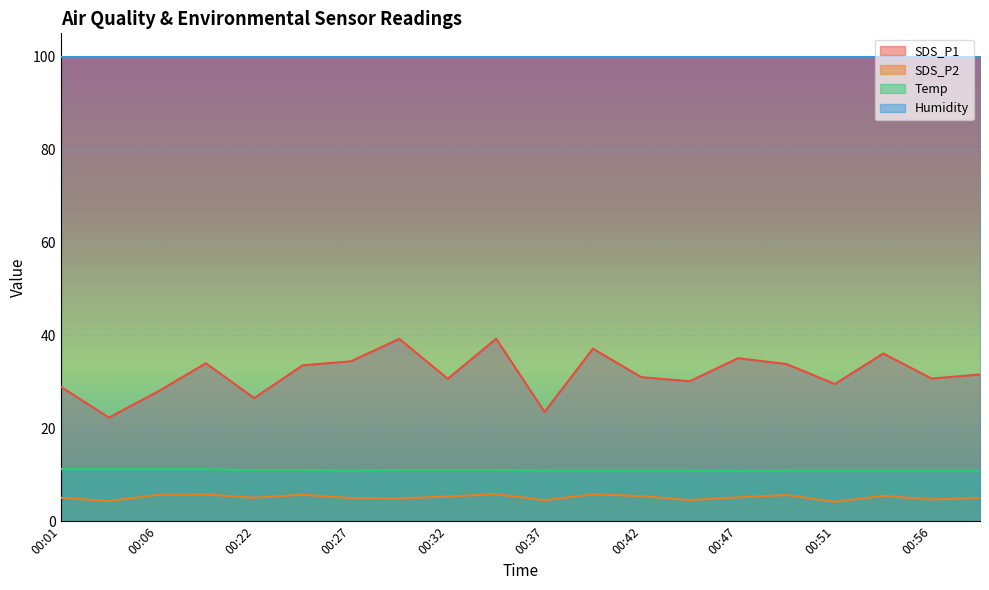

Rank the series at 00:27 from lowest to highest value.

SDS_P2, Temp, SDS_P1, Humidity